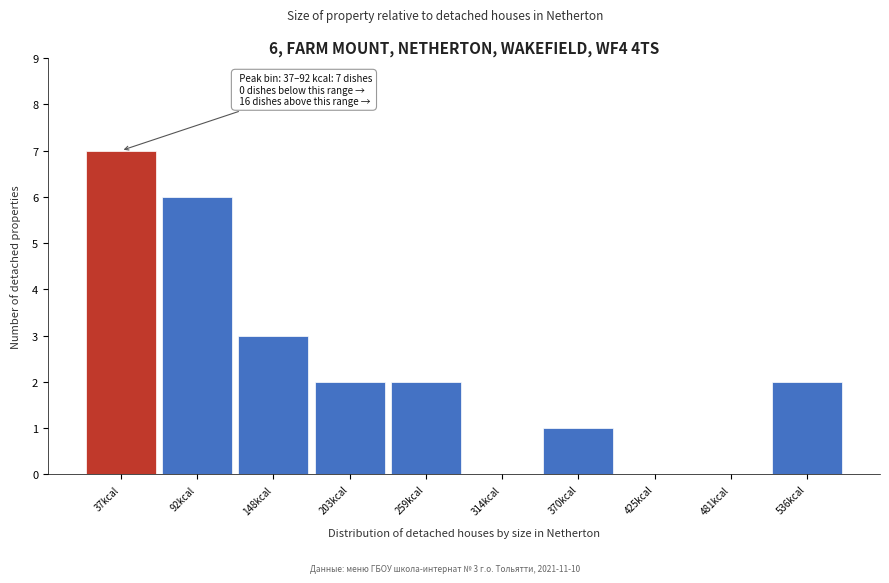

Reading right to left, extract all data points from this chart.

536kcal=2	481kcal=0	425kcal=0	370kcal=1	314kcal=0	259kcal=2	203kcal=2	148kcal=3	92kcal=6	37kcal=7